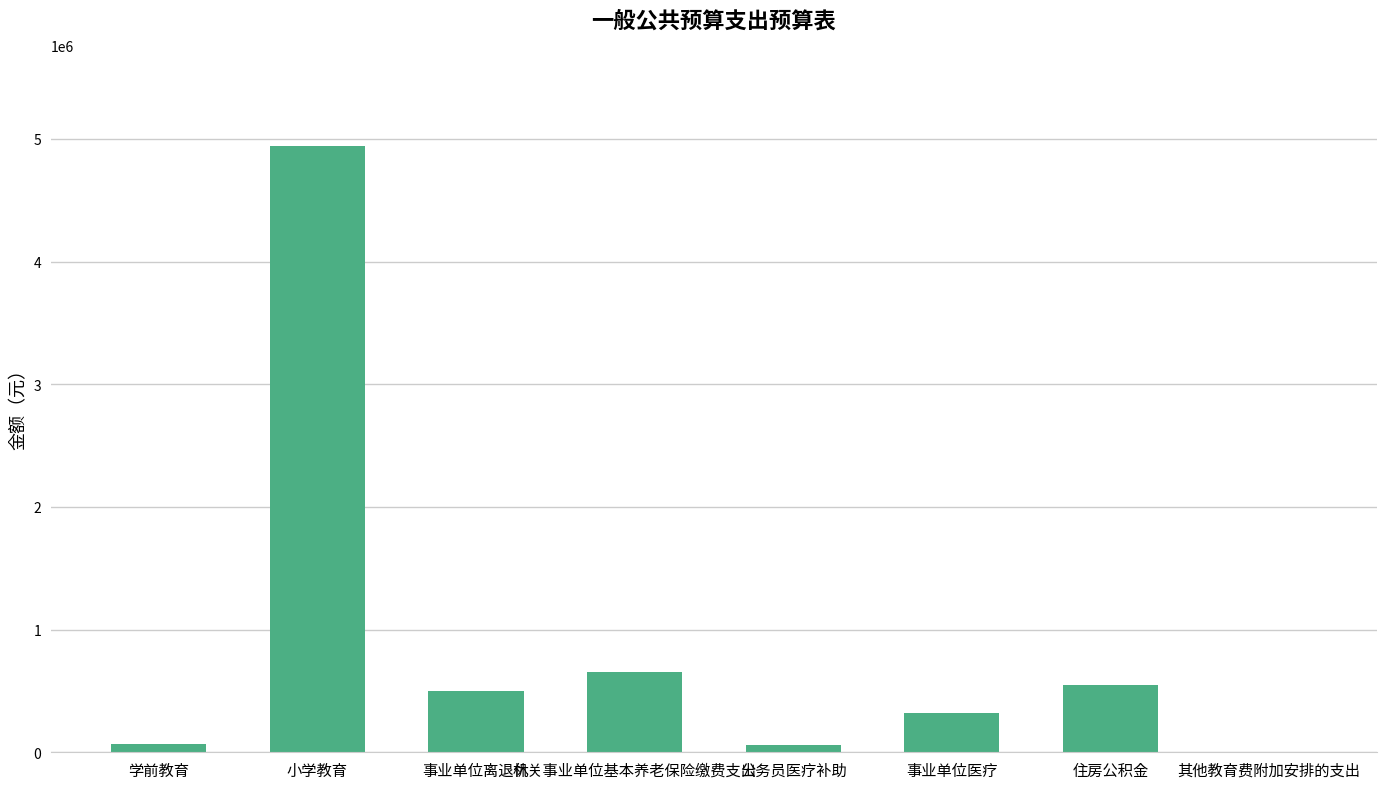

True or false: the data shows 1094118.5 at 机关事业单位基本养老保险缴费支出.

False